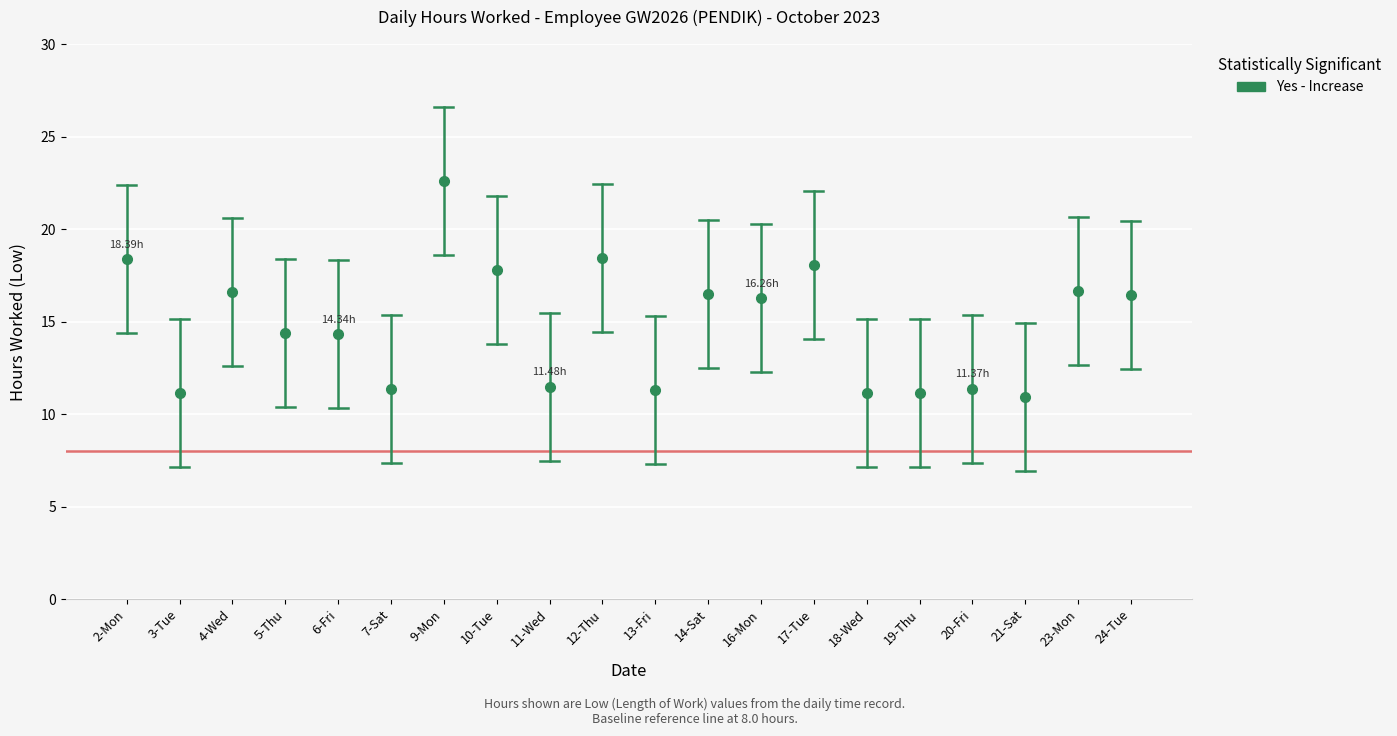

Which label corresponds to the largest value in the chart?

9-Mon